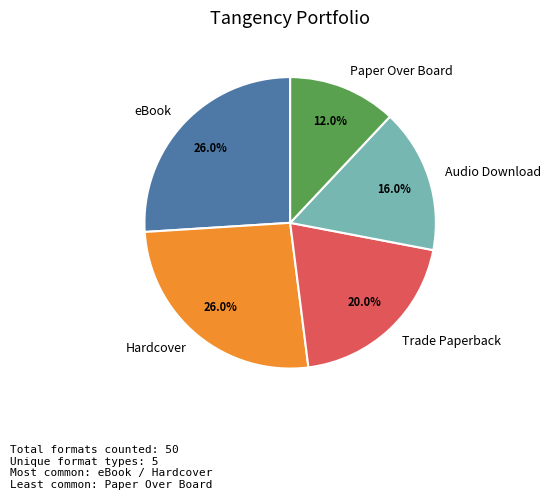

Do eBook and Paper Over Board together represent more than half of the pie?

No